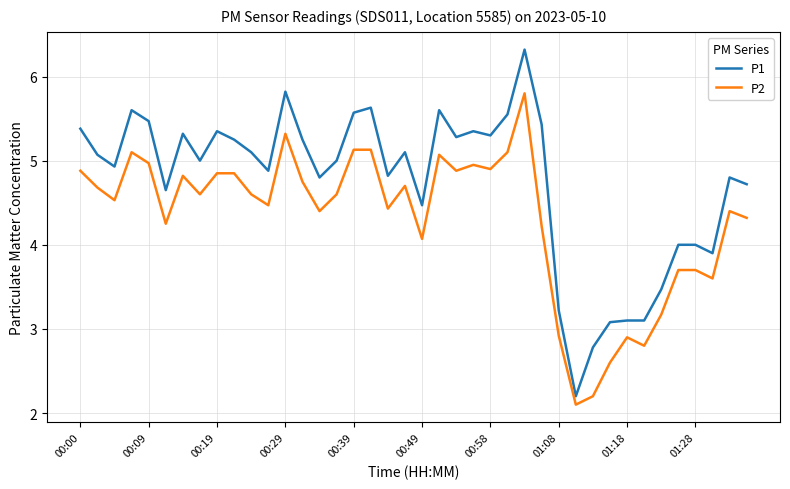

Which series has the largest total across all categories?

P1